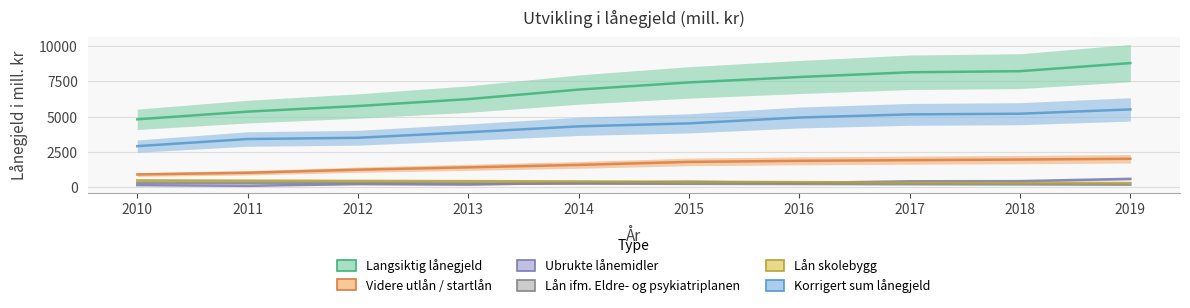

What is the total value across all series at 2017?

16131